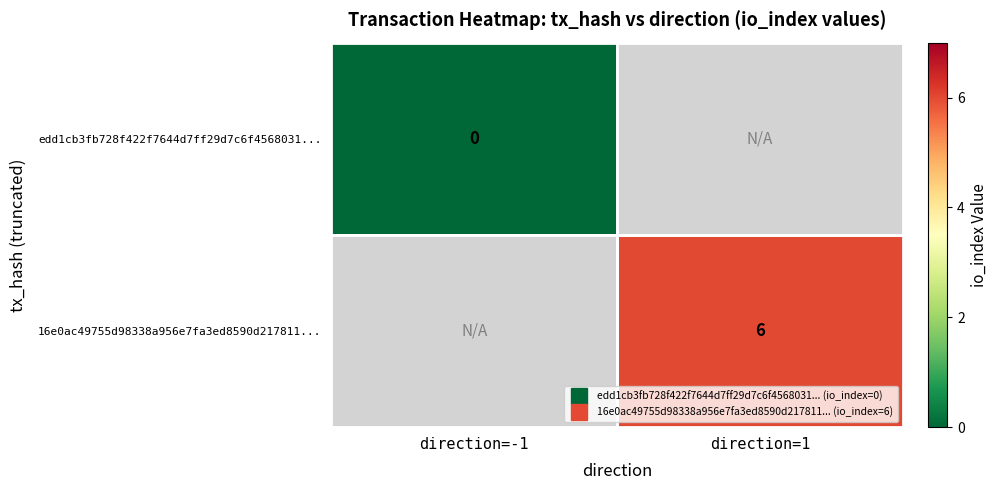

At which label does 16e0ac49755d98338a956e7fa3ed8590d217811... reach its minimum?

direction=-1